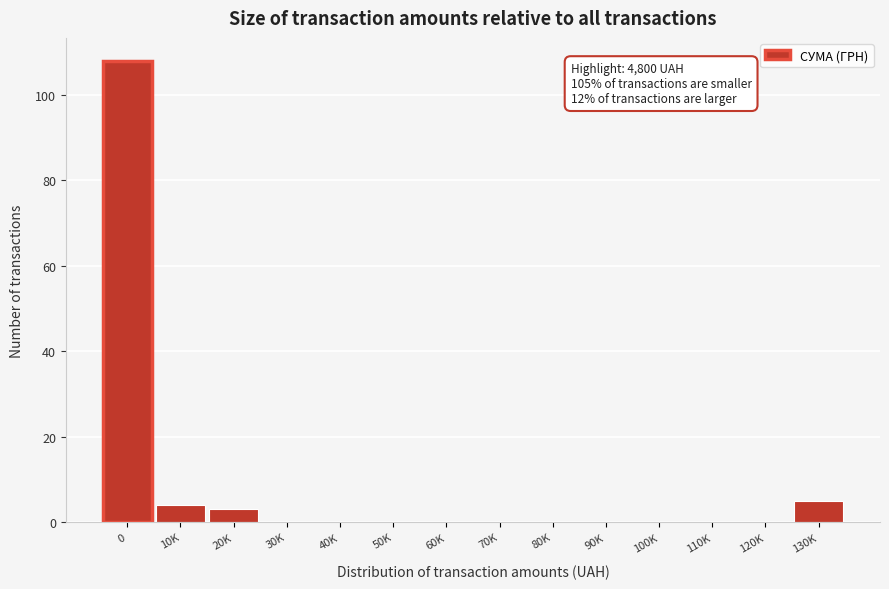

Reading left to right, list all the values displayed in this chart.

0=108	10K=4	20K=3	30K=0	40K=0	50K=0	60K=0	70K=0	80K=0	90K=0	100K=0	110K=0	120K=0	130K=5